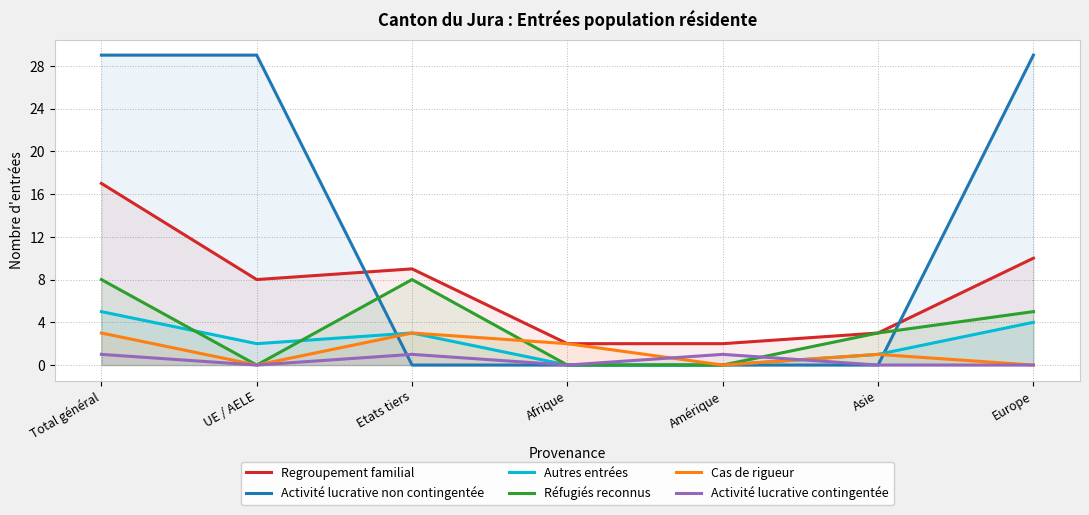

At which category does Regroupement familial reach its first local valley?

UE / AELE